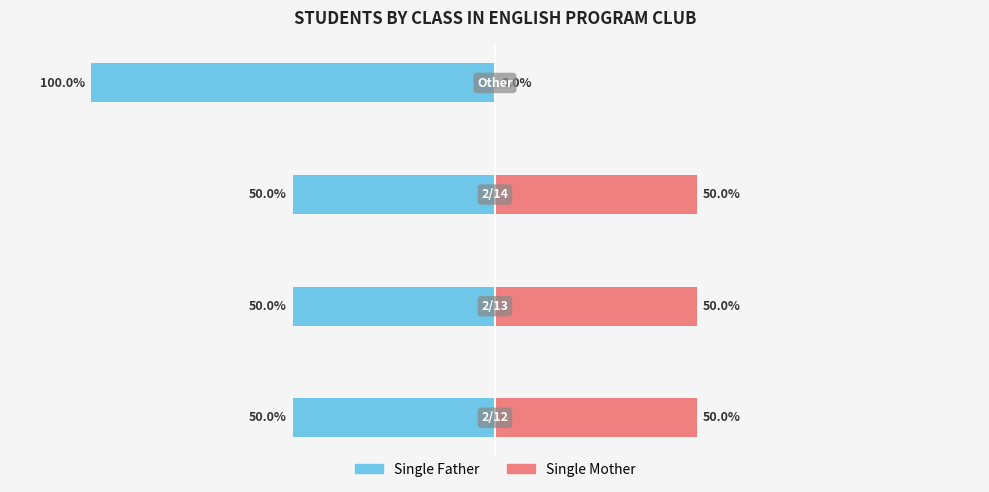

How many bars are there in each group?

2